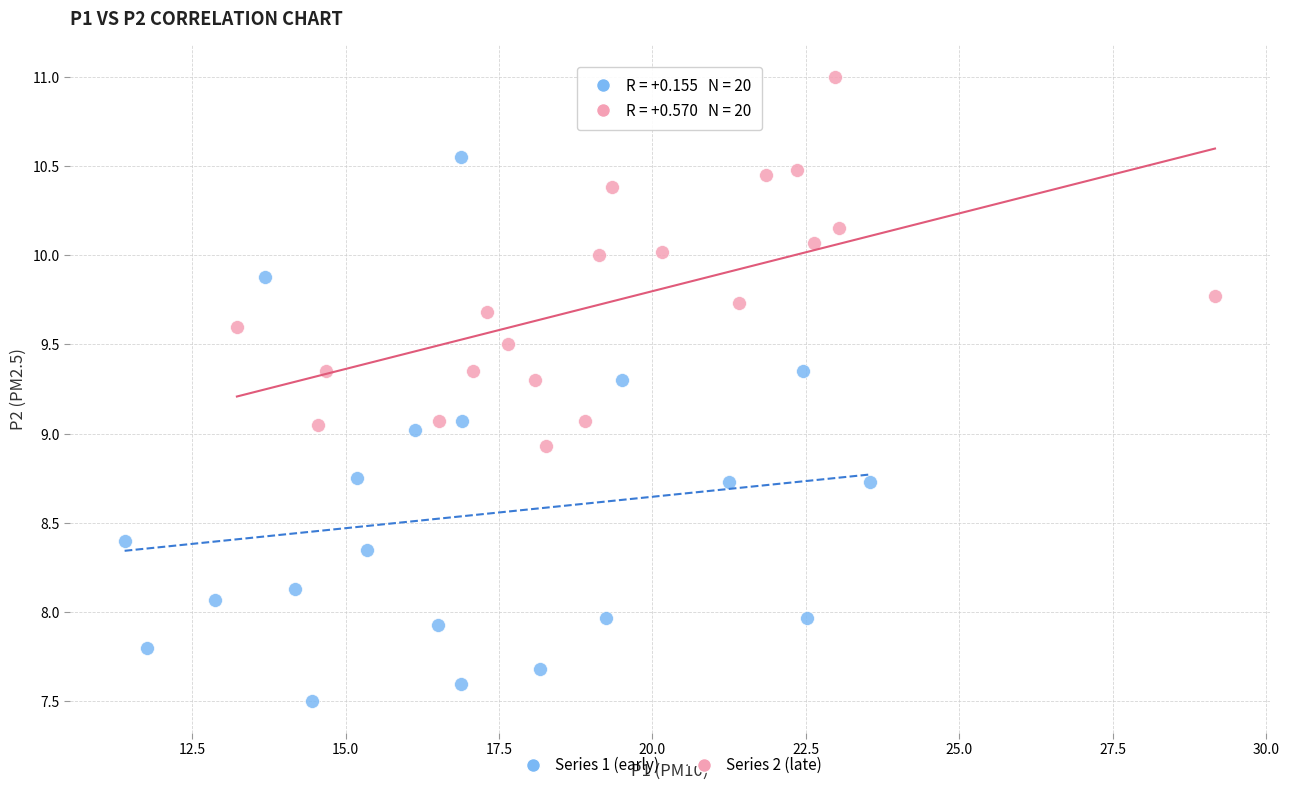

Which series contains the highest Y value?

Series 2 (late)